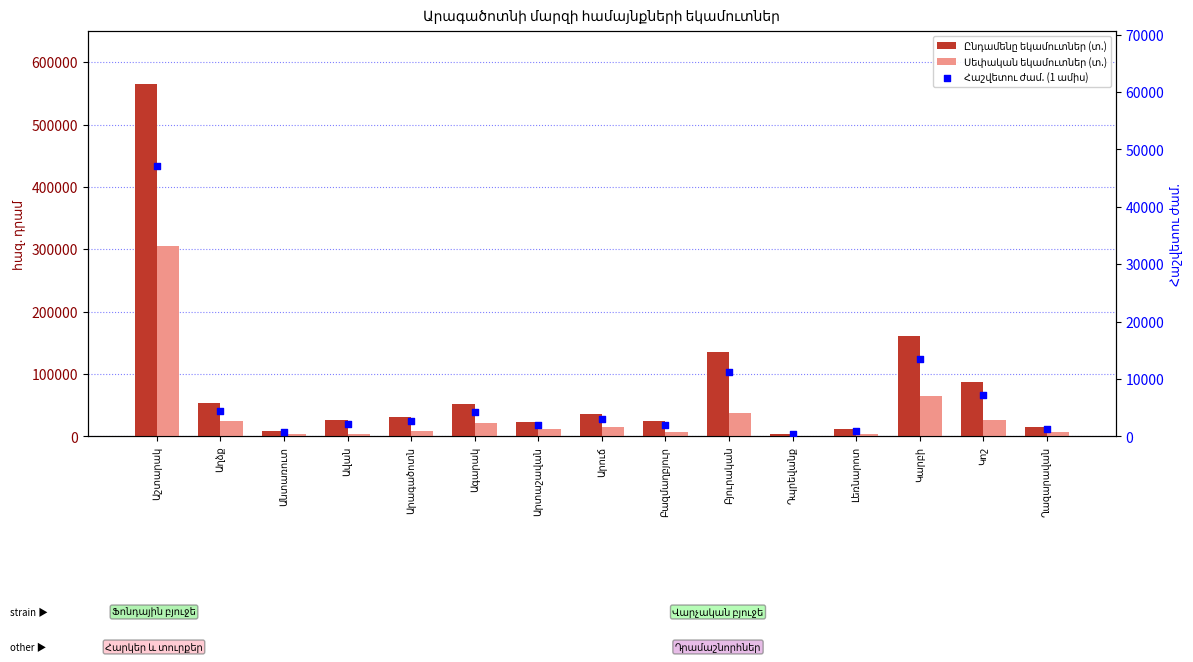

Is the value of Հաշվետու ժամ. (1 ամիս) at Բազմաղբյուր greater than the value of Սեփական եկամուտներ (տ.) at Անտառուտ?

No